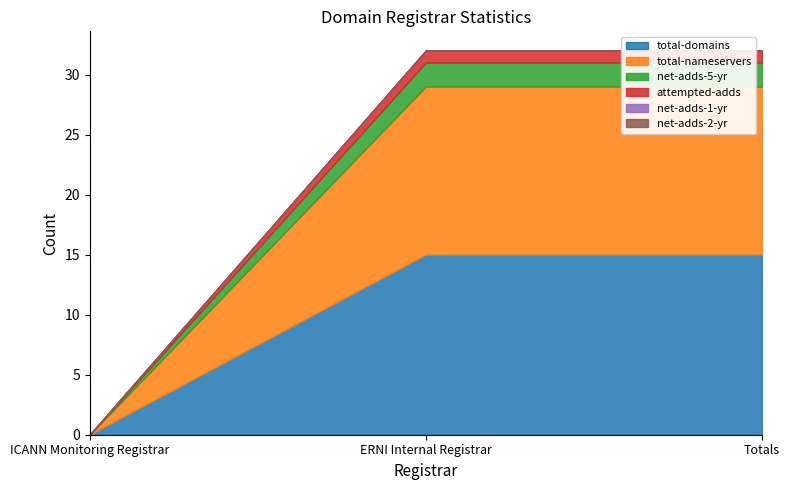

What is the difference between the maximum and minimum values in the net-adds-5-yr series?

2